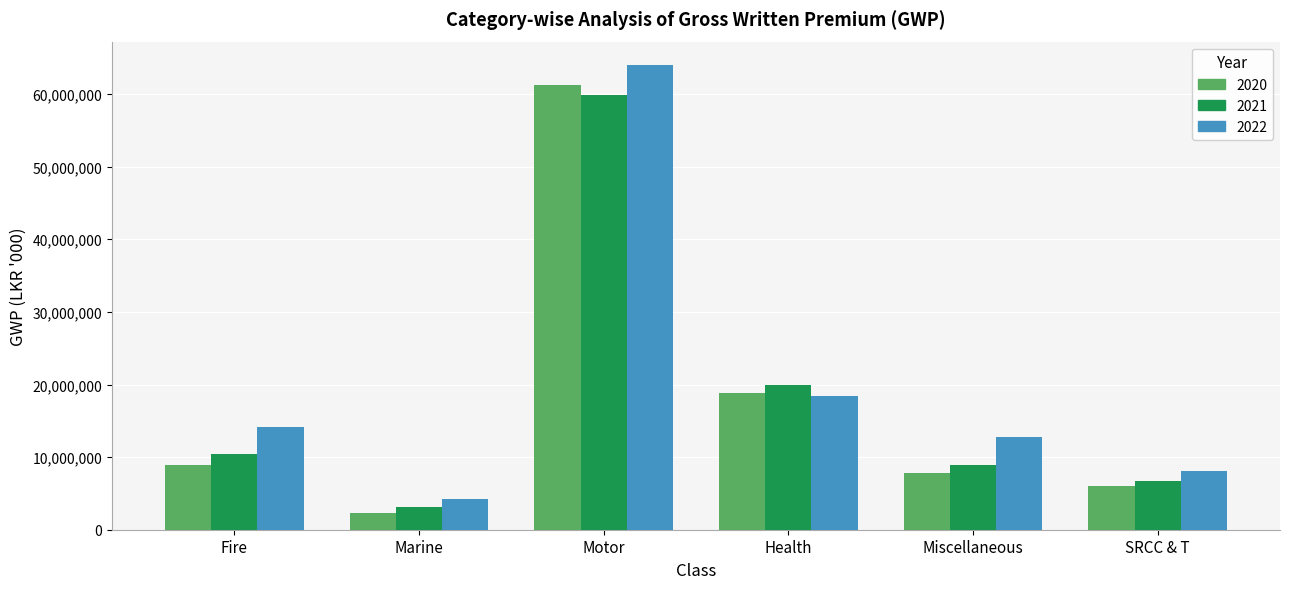

Rank the series by their average value, from highest to lowest.

2022, 2021, 2020